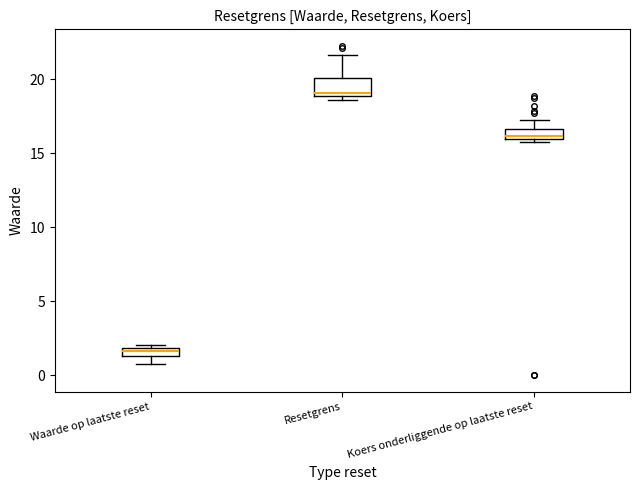

Where is the lower edge of the box for Waarde op laatste reset on the y-axis? The values are not printed on the chart, so give them approximately, as read against the axis.

1.5